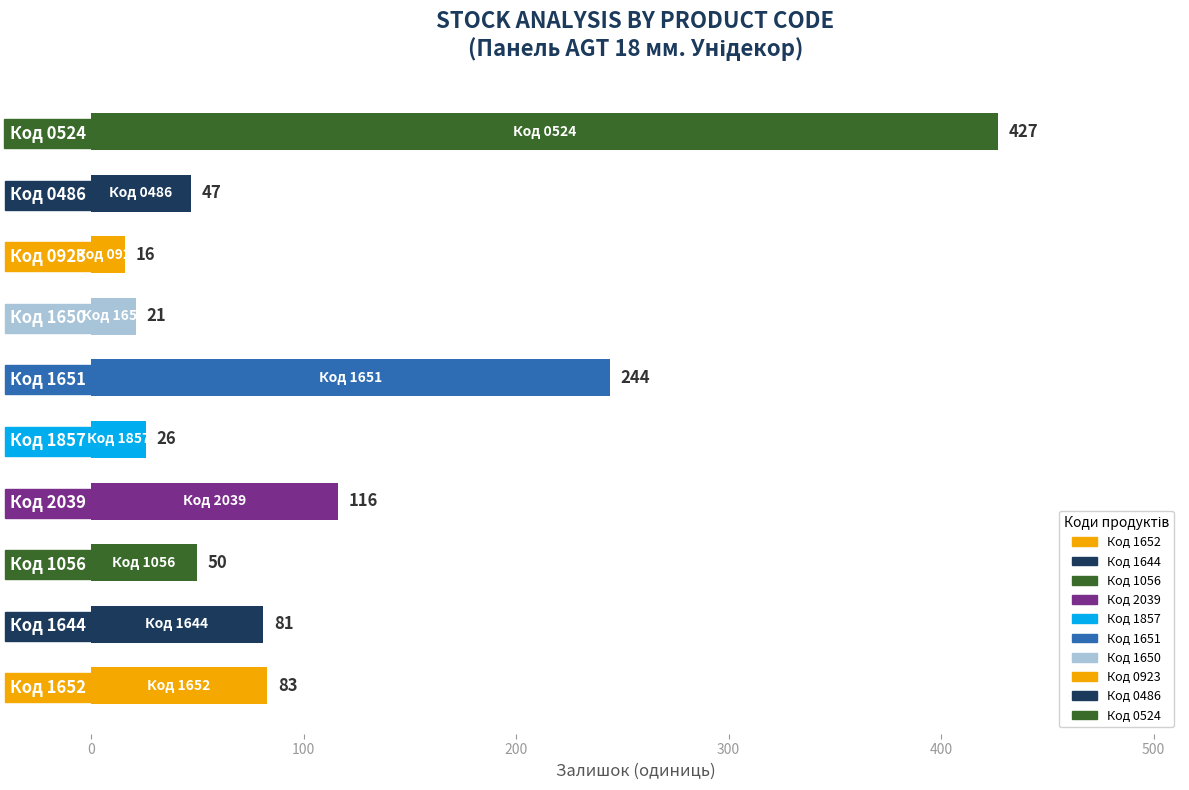

What is the change in value from Код 1644 to Код 0524?

+346